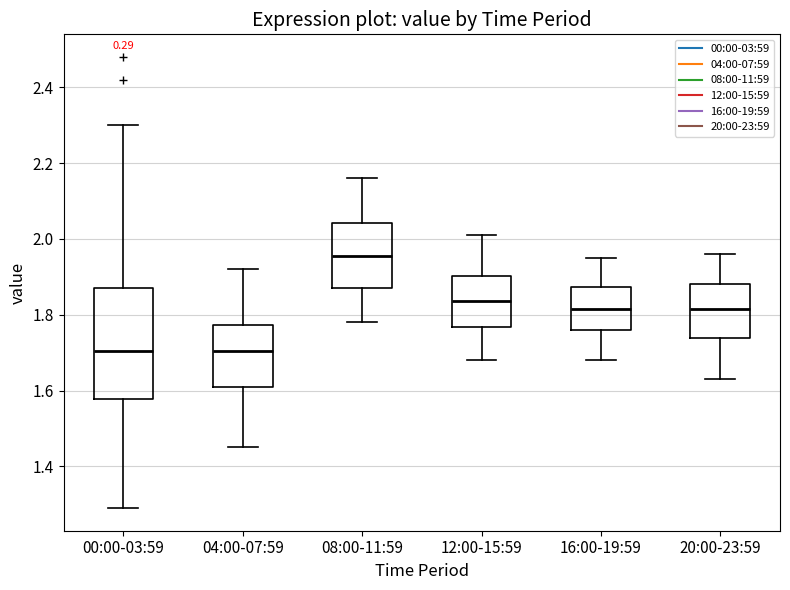

Reading left to right, transcribe this box plot: for each box, give where its median line is, the range the box spans, and where its two whiskers end, as read against the y-axis. The values are not printed on the chart, so give them approximately, as read against the axis.

00:00-03:59: median 1.70, box 1.58 to 1.88, whiskers 1.30 to 2.30
04:00-07:59: median 1.70, box 1.62 to 1.78, whiskers 1.46 to 1.92
08:00-11:59: median 1.96, box 1.88 to 2.04, whiskers 1.78 to 2.16
12:00-15:59: median 1.84, box 1.76 to 1.90, whiskers 1.68 to 2.02
16:00-19:59: median 1.82, box 1.76 to 1.88, whiskers 1.68 to 1.96
20:00-23:59: median 1.82, box 1.74 to 1.88, whiskers 1.64 to 1.96